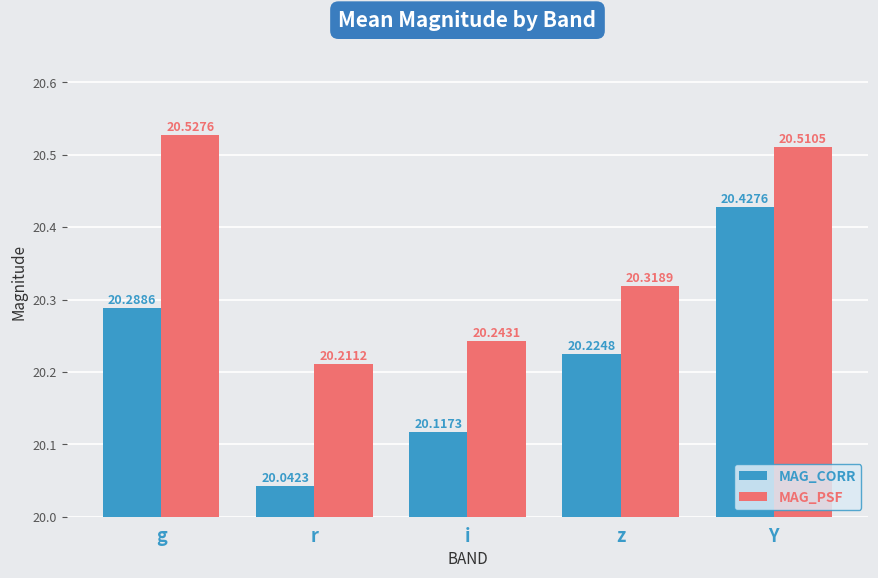

Reading right to left, extract all data points from this chart.

MAG_CORR: Y=20.4	z=20.2	i=20.1	r=20.0	g=20.3
MAG_PSF: Y=20.5	z=20.3	i=20.2	r=20.2	g=20.5